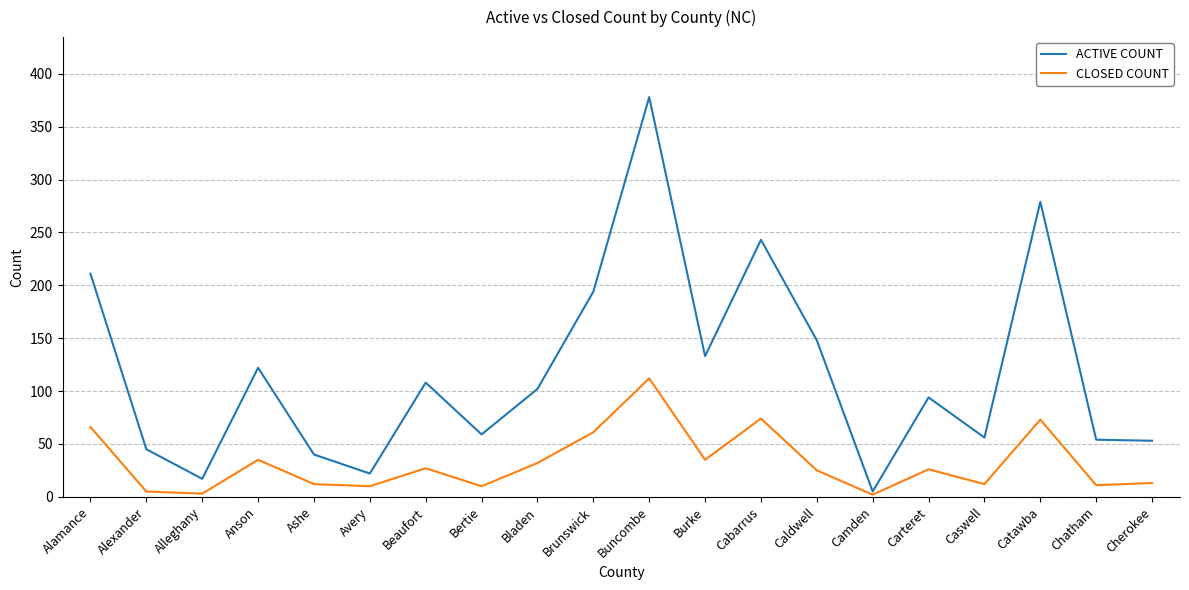

The value of ACTIVE COUNT at Burke is 133. True or false?

True